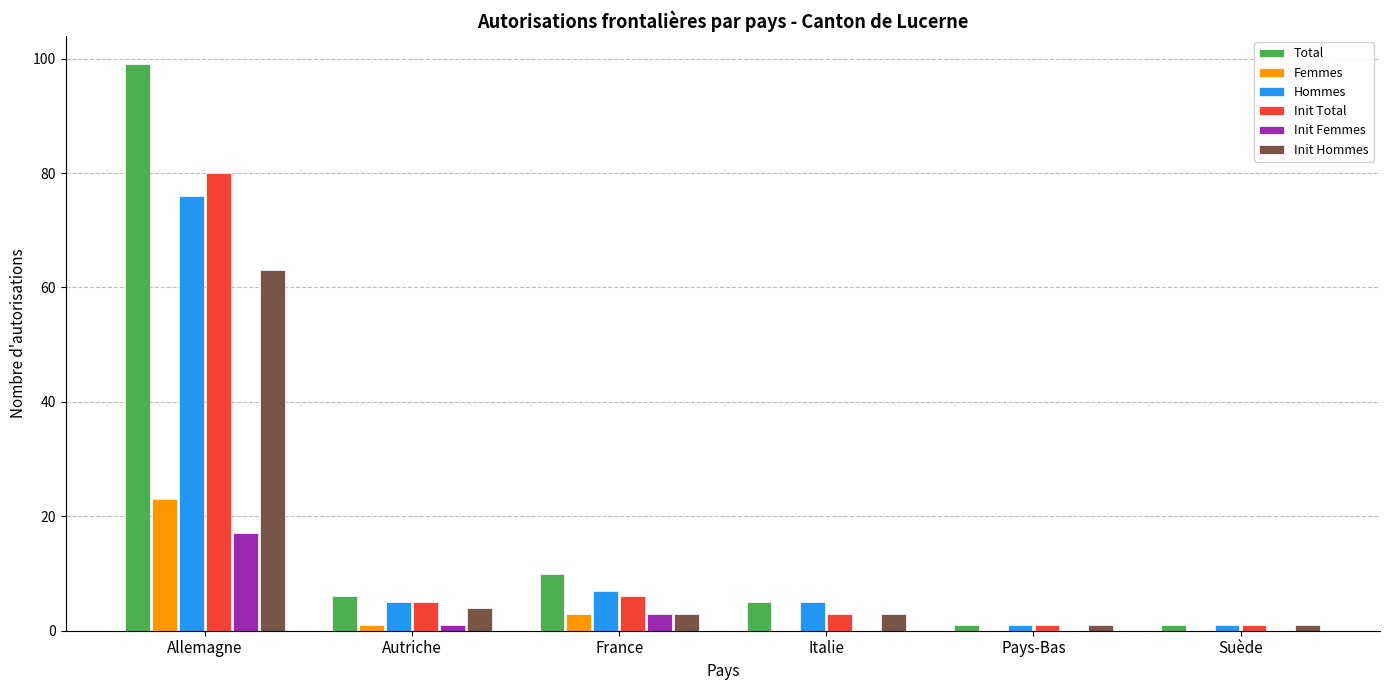

Reading right to left, transcribe all the data shown in this chart.

Total: 1	1	5	10	6	99
Femmes: 0	0	0	3	1	23
Hommes: 1	1	5	7	5	76
Init Total: 1	1	3	6	5	80
Init Femmes: 0	0	0	3	1	17
Init Hommes: 1	1	3	3	4	63